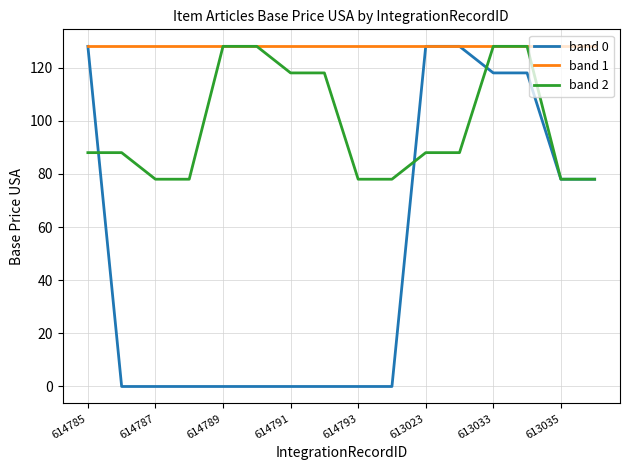

Rank the series by their average value, from lowest to highest.

band 0, band 2, band 1